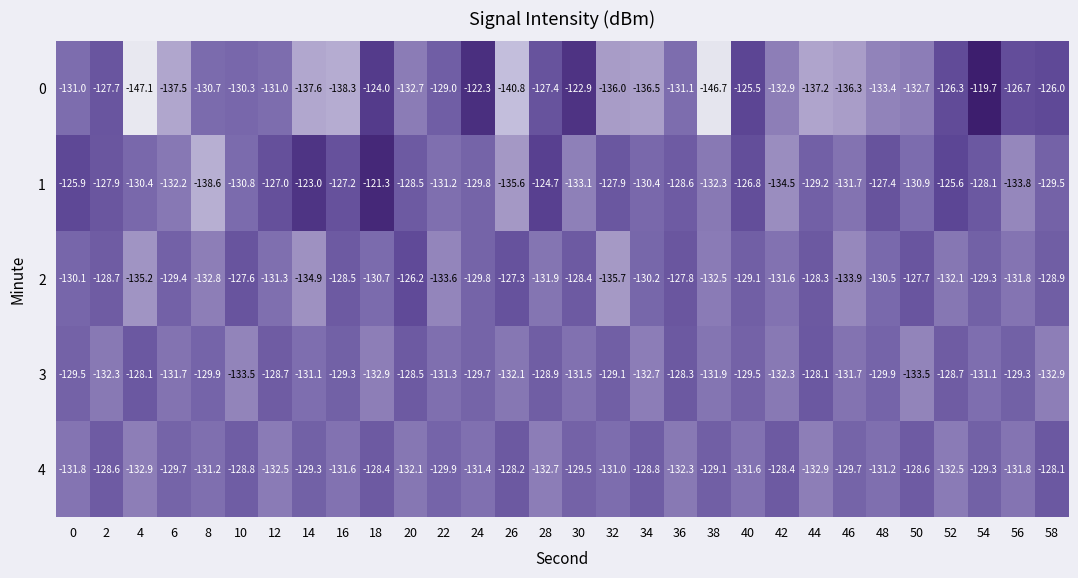

What is the approximate value of 1 at 8?

-138.6